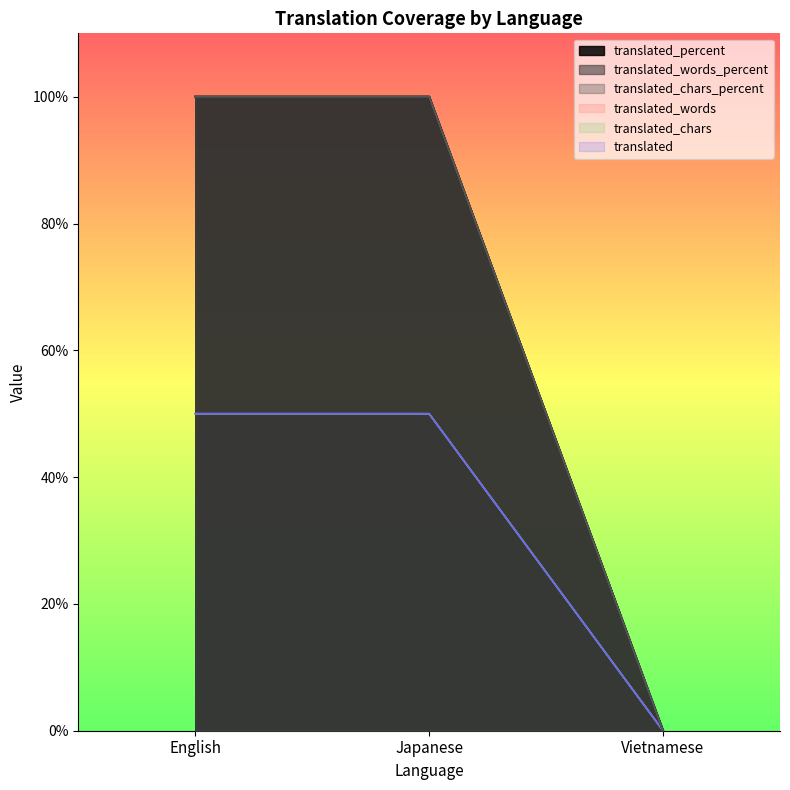

At which category is the sum across all series the highest?

English